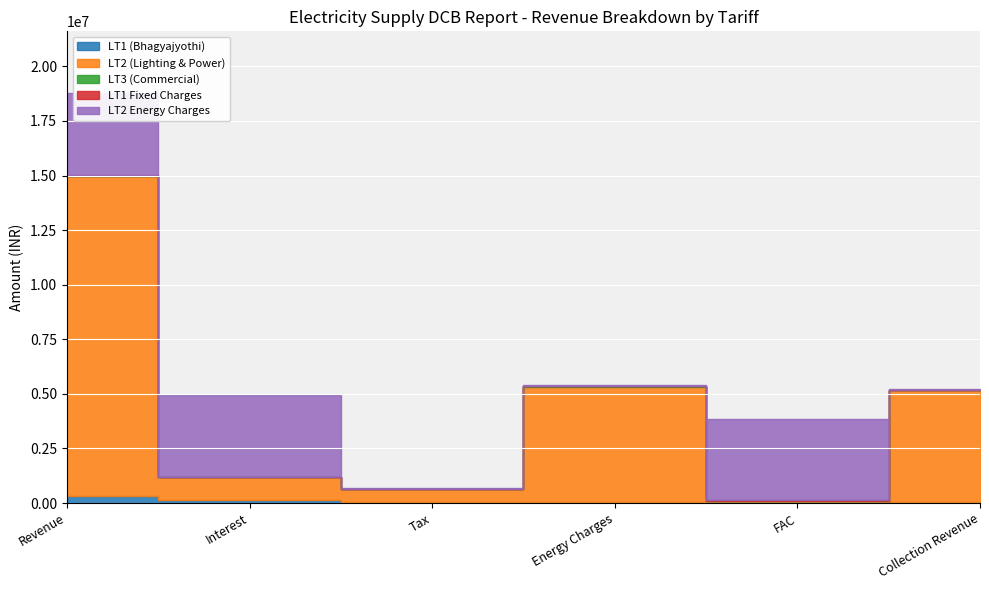

What is the total value across all series at Collection Revenue?

5220431.1